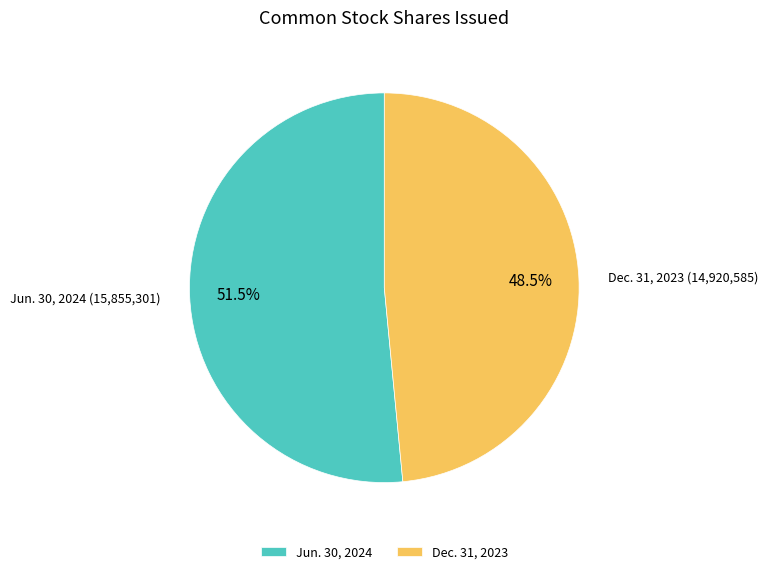

What is the smallest slice in the pie chart?

Dec. 31, 2023